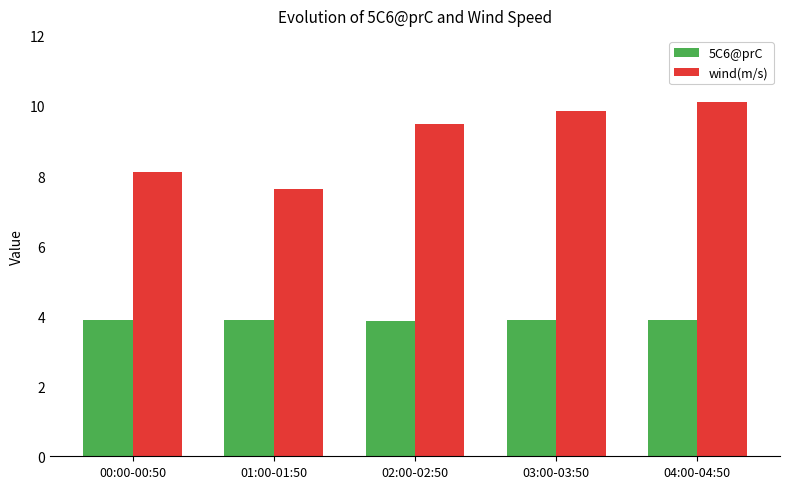

Where does the wind(m/s) series first go above 9?

02:00-02:50